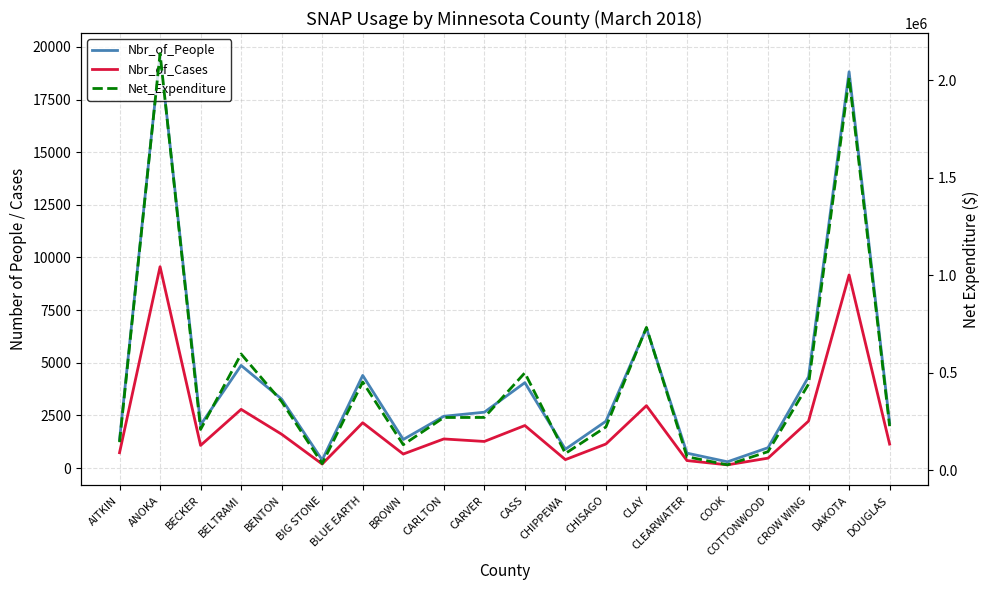

In Nbr_of_People, how many points are lower than both neighbors (excluding endpoints)?

5